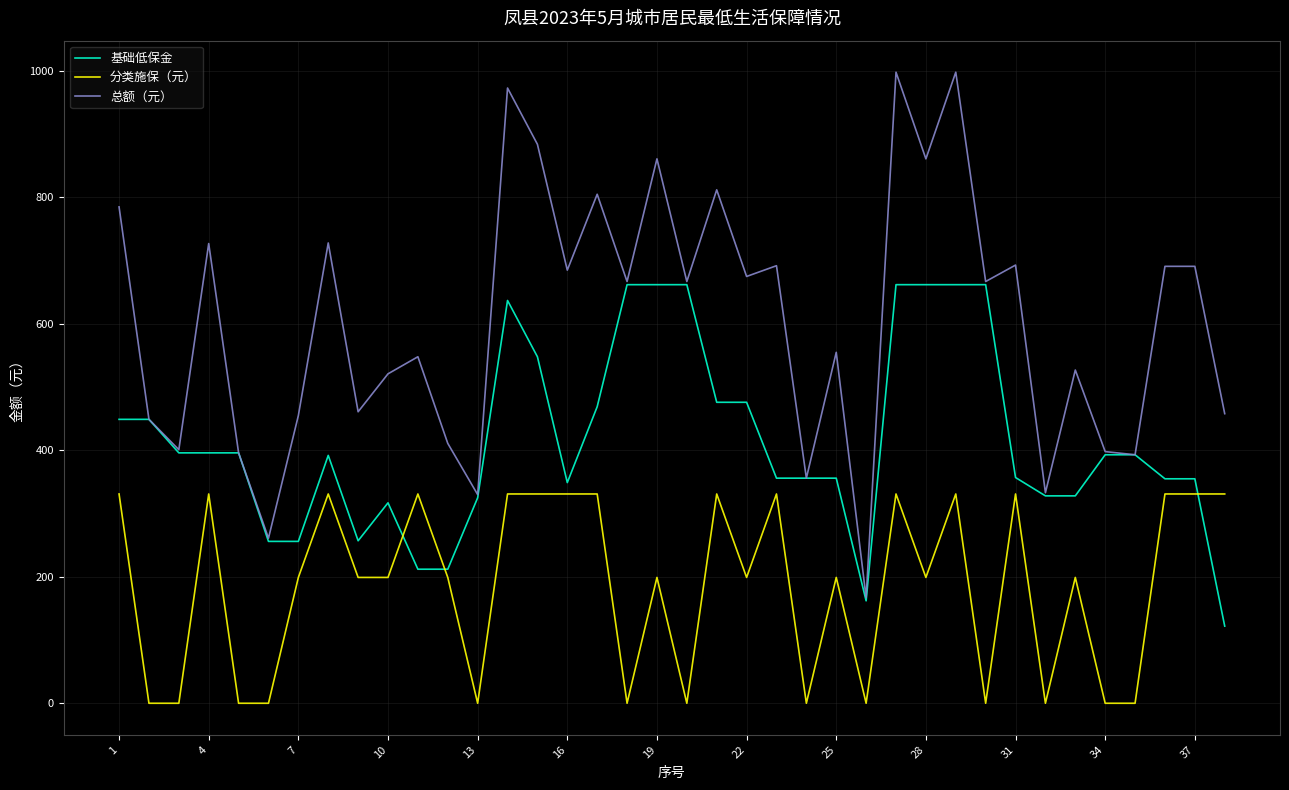

Which series has the largest total across all categories?

总额（元）